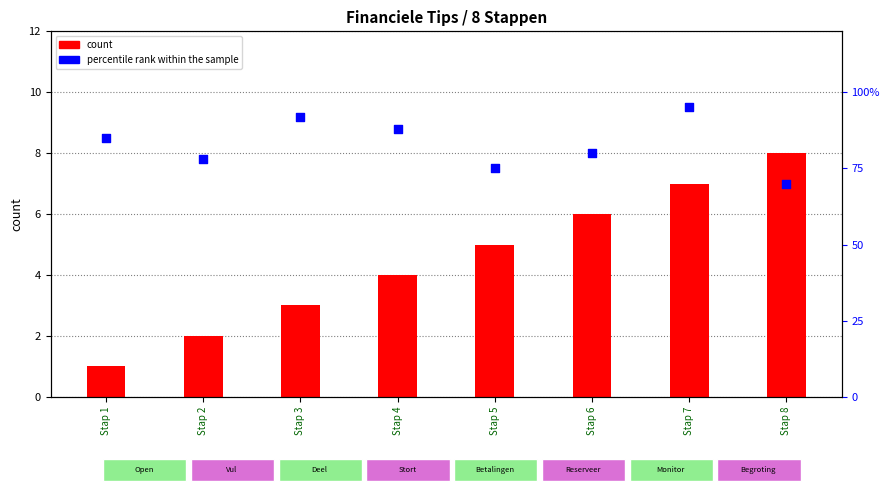

At how many categories does at least one series exceed 50?

8